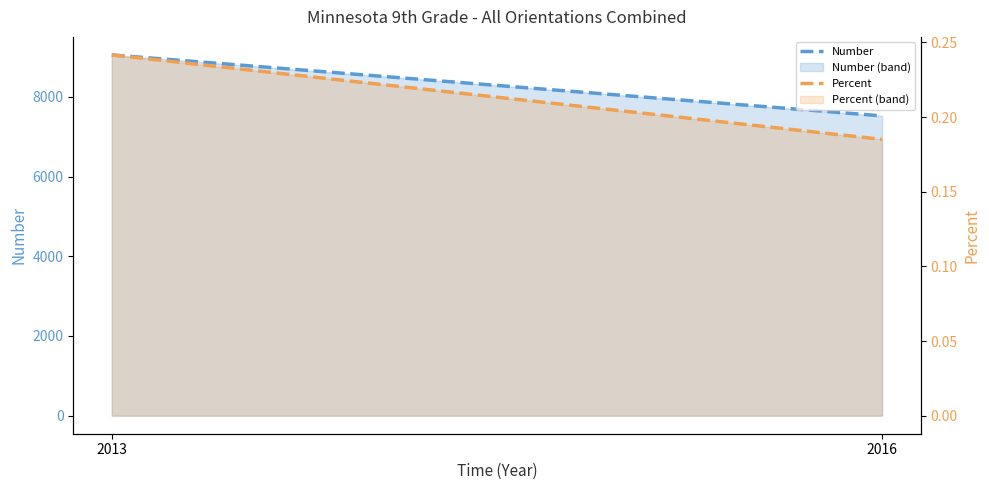

Which series has the largest total across all categories?

Number